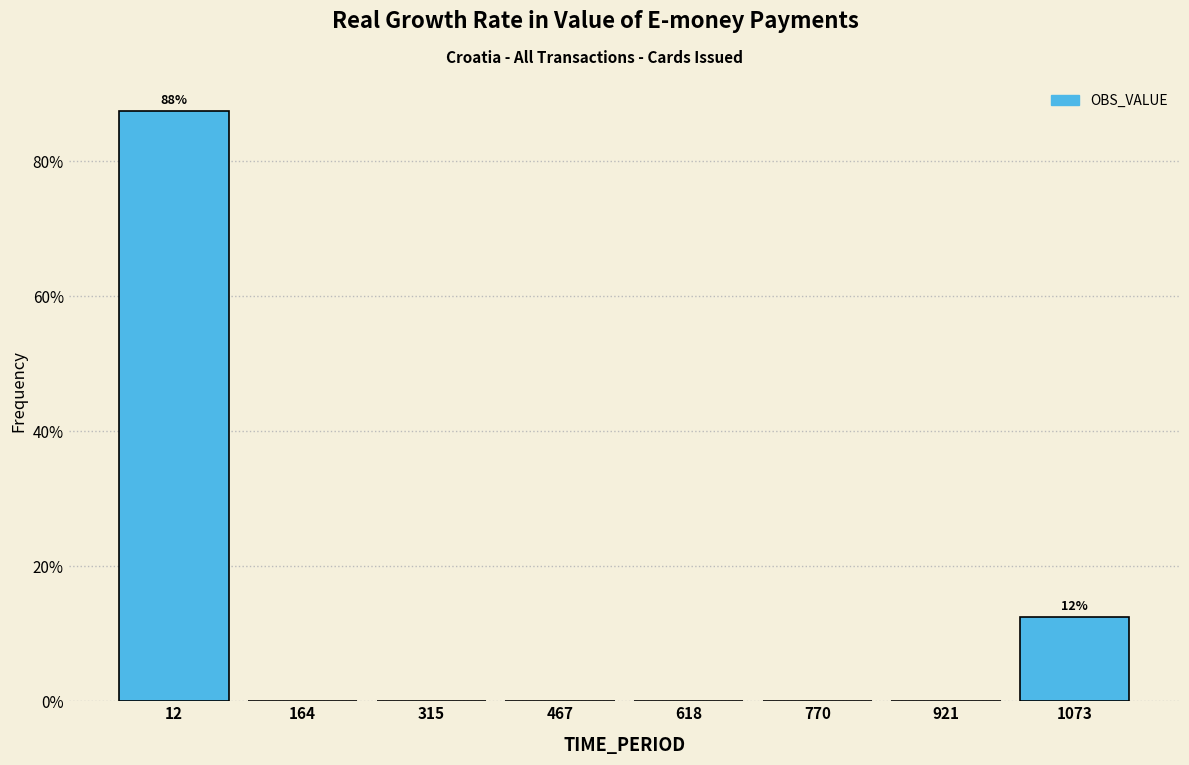

Over which range of the x-axis is the bar tallest?

-60 to 80